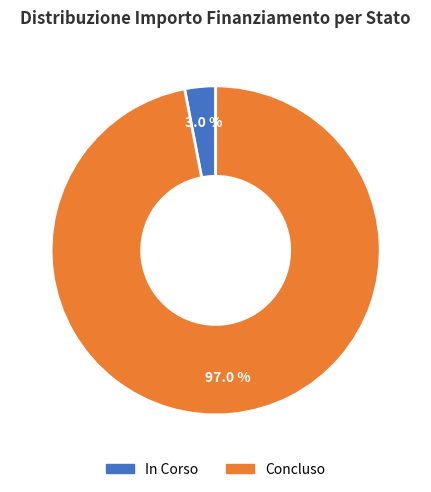

Is there a majority slice in this chart?

Yes